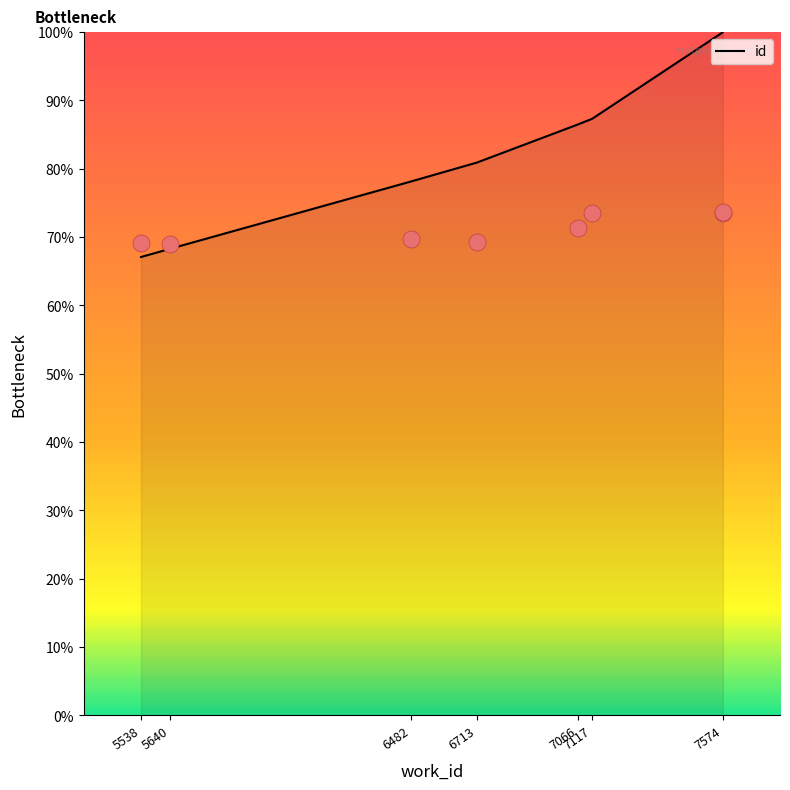

Approximately how many times larger is the value at 7066 compared to 6482?

1.1